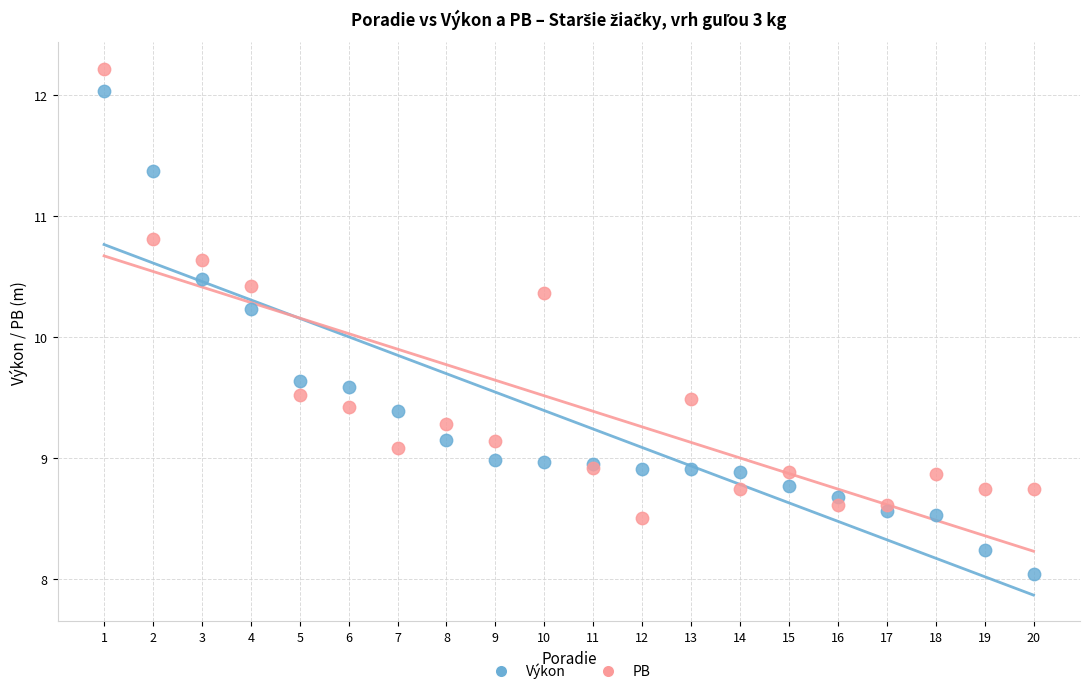

Which series has the widest spread of Y values?

Výkon